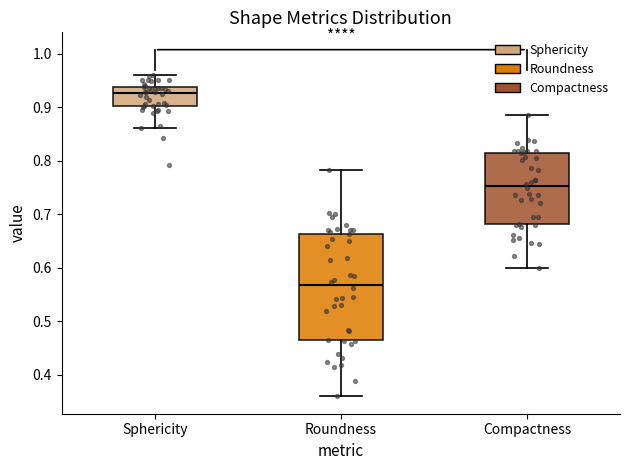

Which box's median line is the lowest?

Roundness